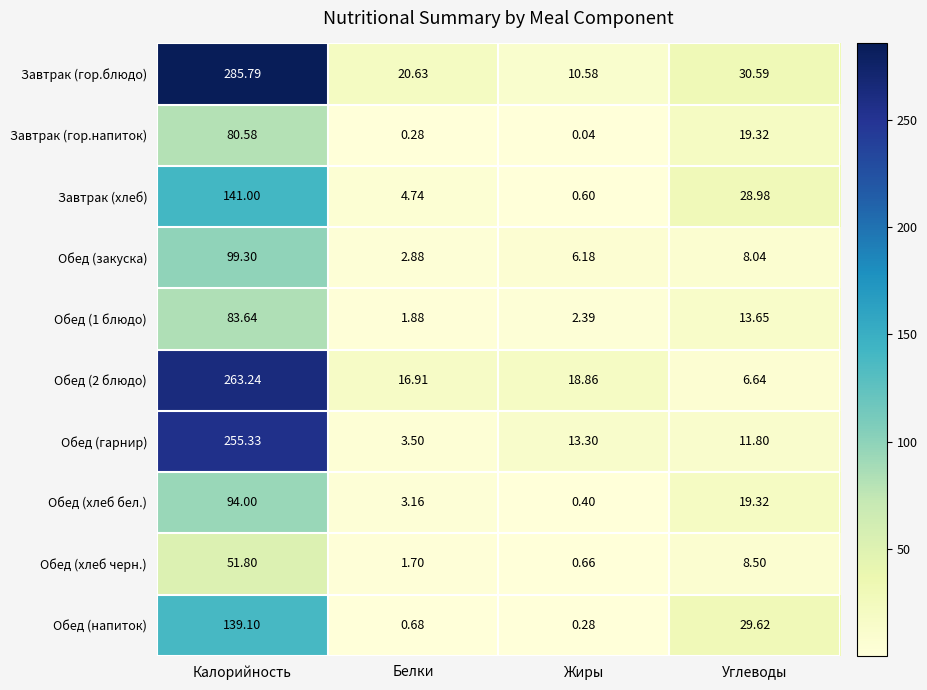

At which category is the sum across all series the highest?

Калорийность